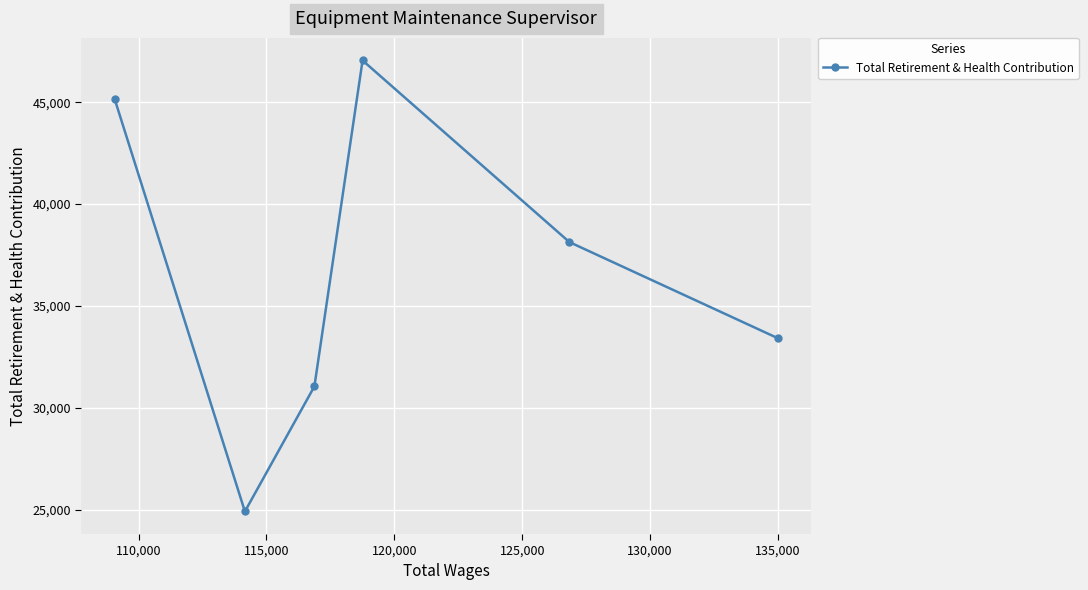

Reading right to left, list all the values displayed in this chart.

33415	38134	47055	31050	24906	45163